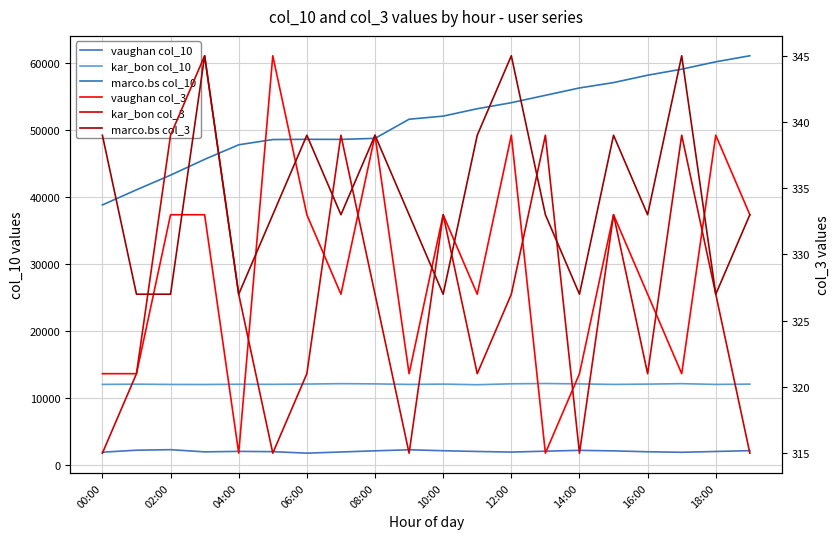

Reading left to right, transcribe all the data shown in this chart.

vaughan col_10: 1982	2277	2357	2031	2103	2061	1837	2012	2187	2341	2201	2089	1998	2134	2256	2178	2045	1967	2089	2210
kar_bon col_10: 12089	12124	12085	12078	12112	12099	12143	12201	12167	12089	12134	12045	12178	12223	12167	12089	12134	12201	12089	12134
marco.bs col_10: 38856	41110	43299	45650	47823	48604	48640	48630	48781	51634	52100	53200	54100	55200	56300	57100	58200	59100	60200	61100
vaughan col_3: 321	321	333	333	315	345	333	327	339	321	333	327	339	315	321	333	327	321	339	333
kar_bon col_3: 315	321	339	345	327	315	321	339	327	315	333	321	327	339	315	333	321	339	327	315
marco.bs col_3: 339	327	327	345	327	333	339	333	339	333	327	339	345	333	327	339	333	345	327	333